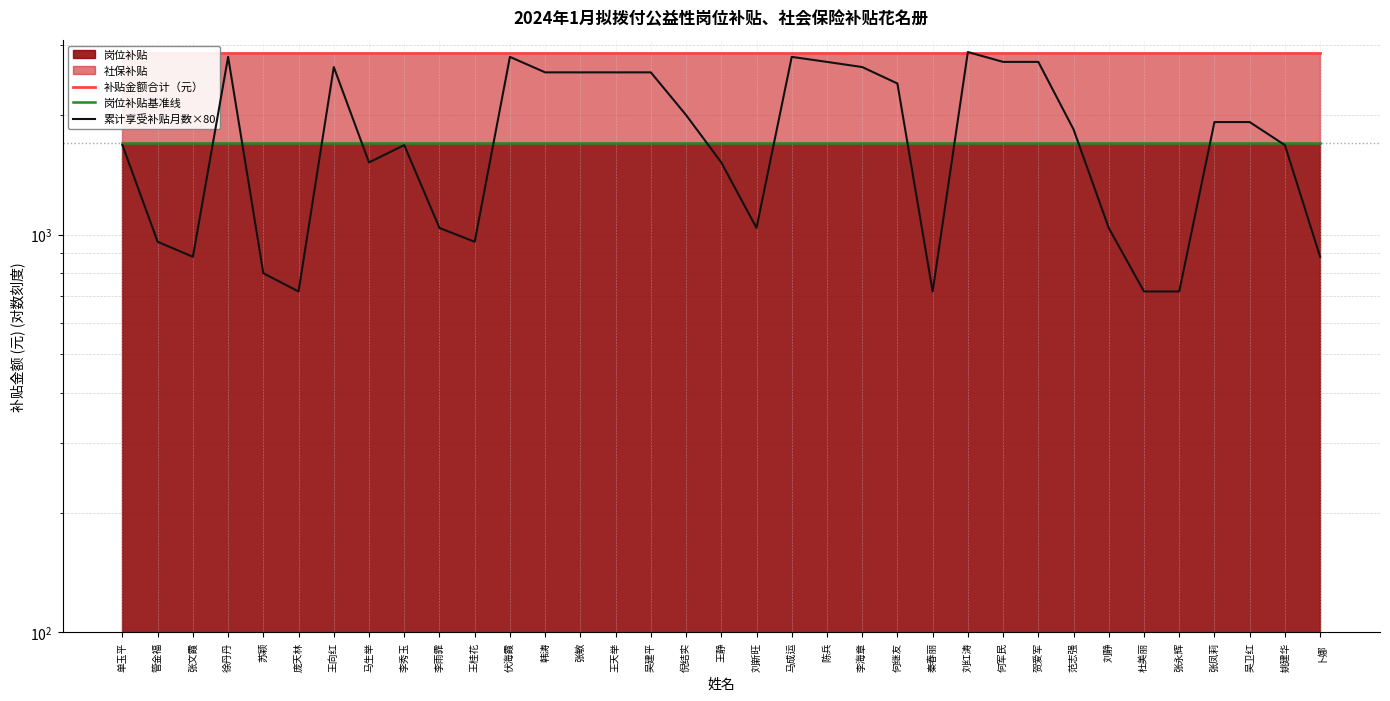

What position from the left is 庞天林?

6